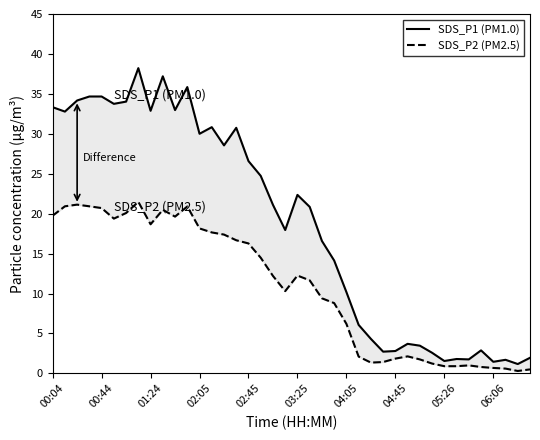

How many values in the SDS_P2 (PM2.5) series exceed 12?

20